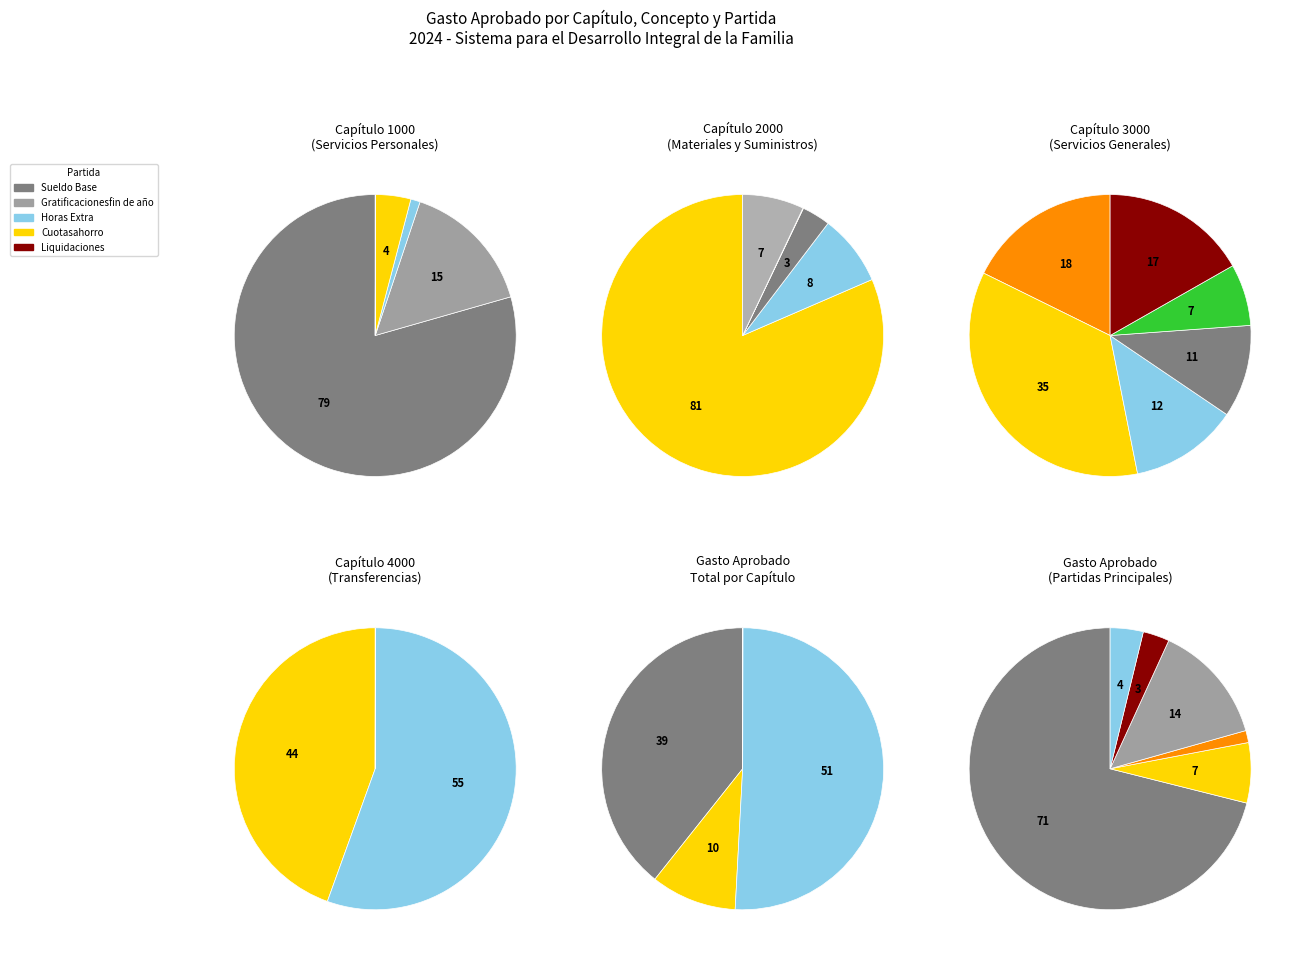

Is Servicios generales the majority of the pie?

No